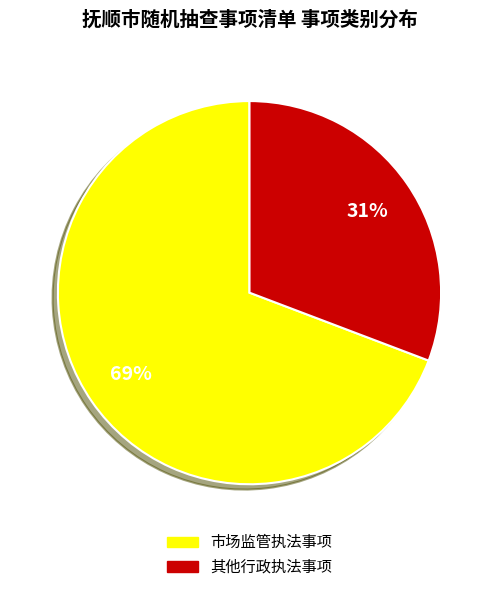

To the nearest percent, what percentage of the pie is 其他行政执法事项?

31%